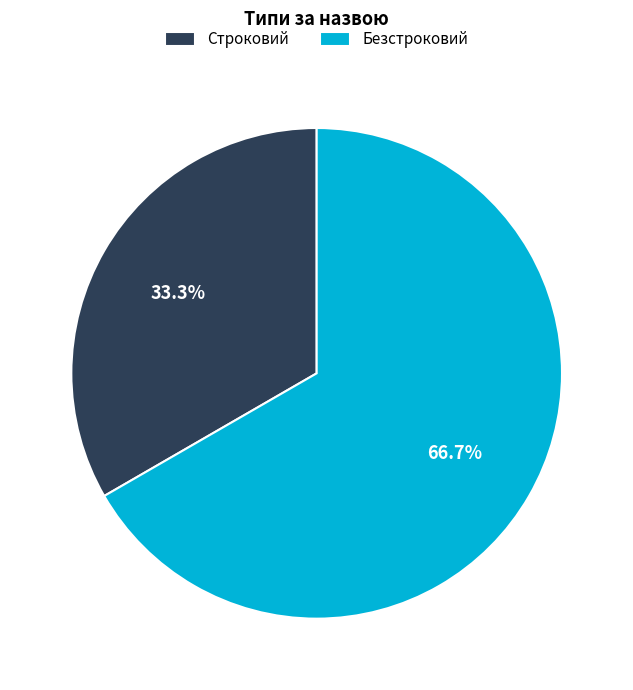

To the nearest percent, what is the combined percentage of Безстроковий and Строковий?

100%